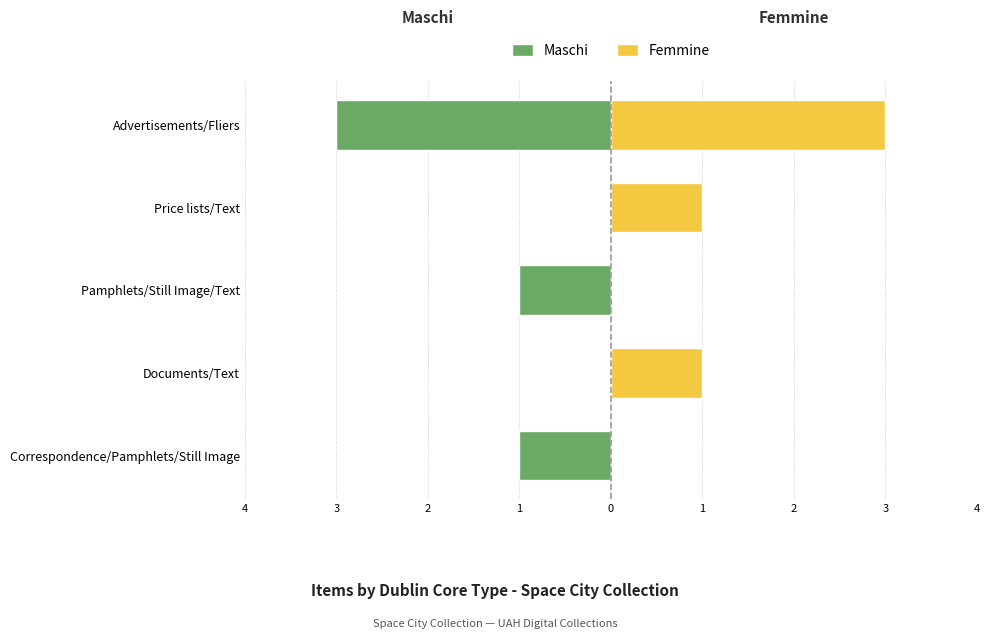

What are all the series names shown in the legend?

Maschi, Femmine